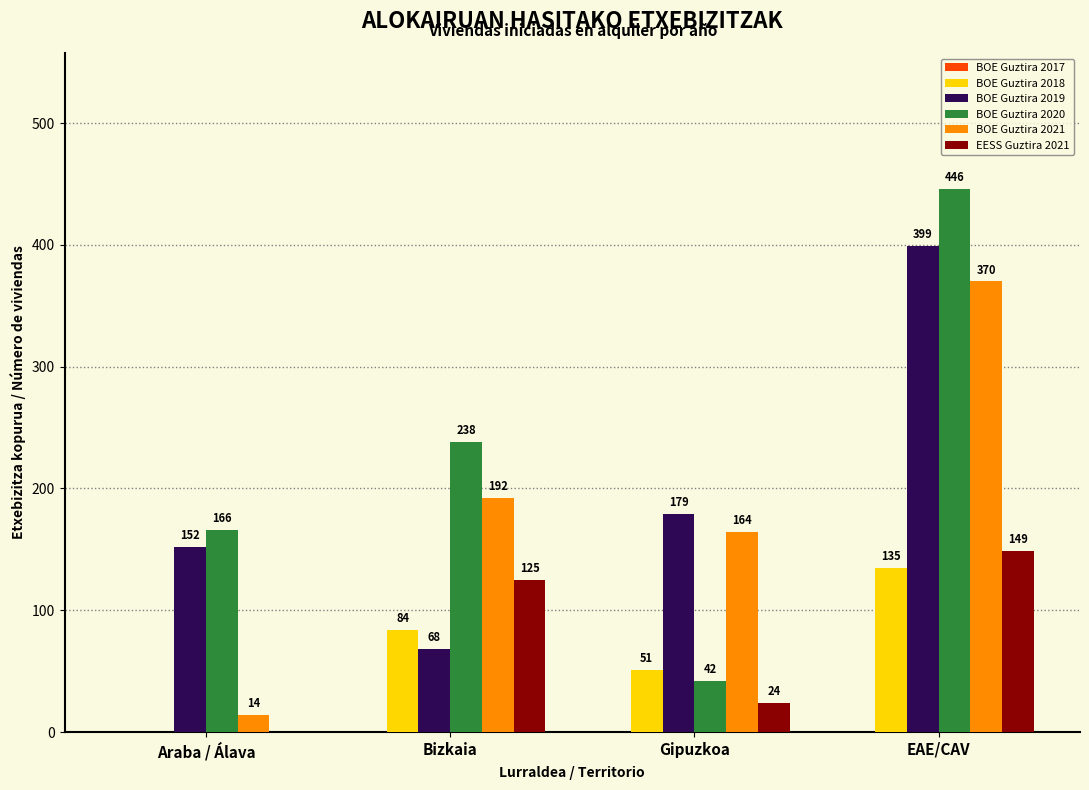

How many groups of bars are there?

4